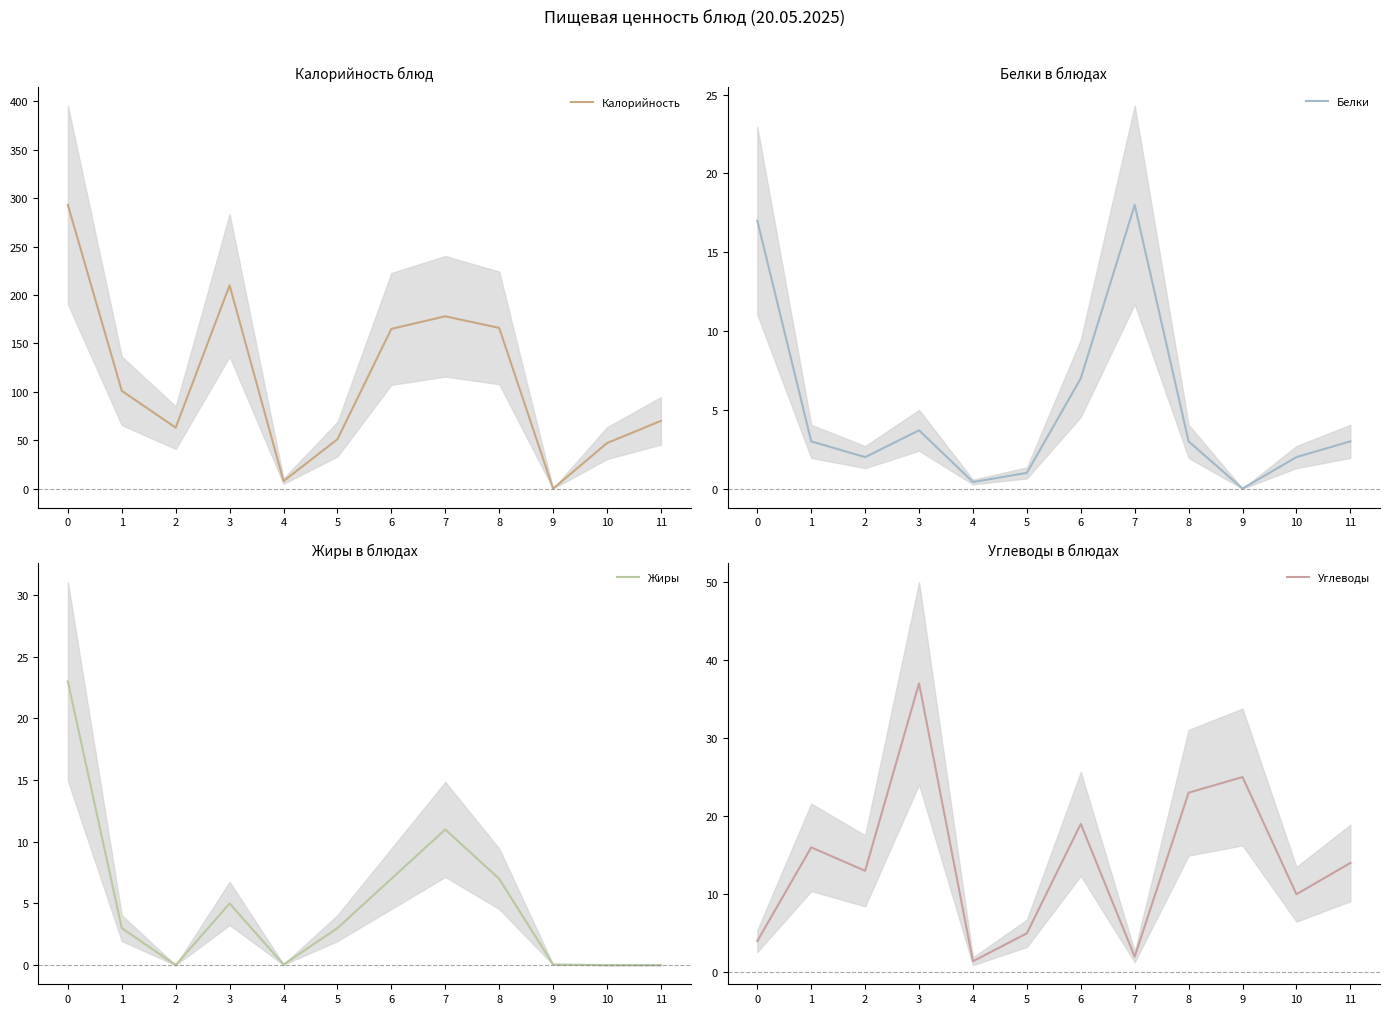

True or false: Жиры has a value of 8.9 at 11.

False